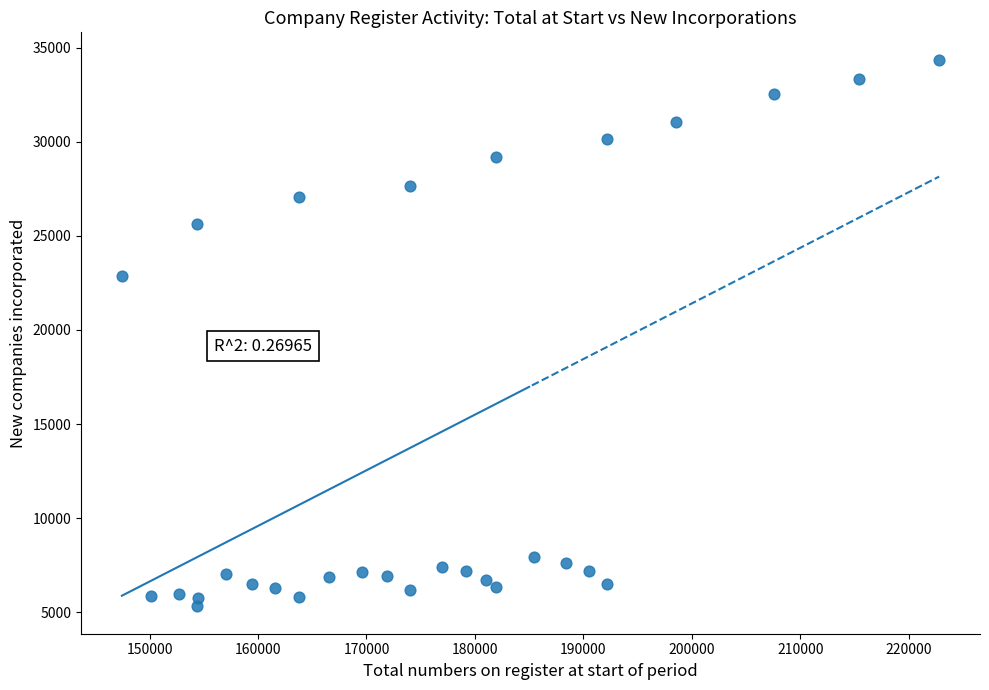

What is the range of Y values (max minus min)?

29054